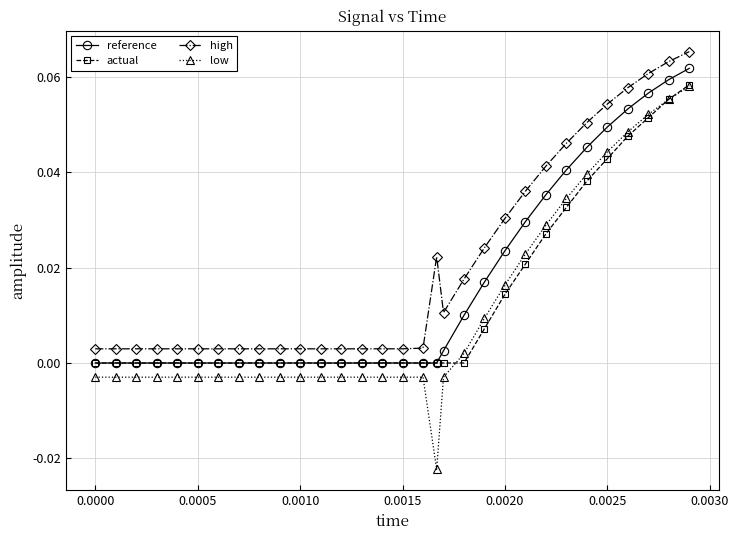

Which series has the largest total across all categories?

high